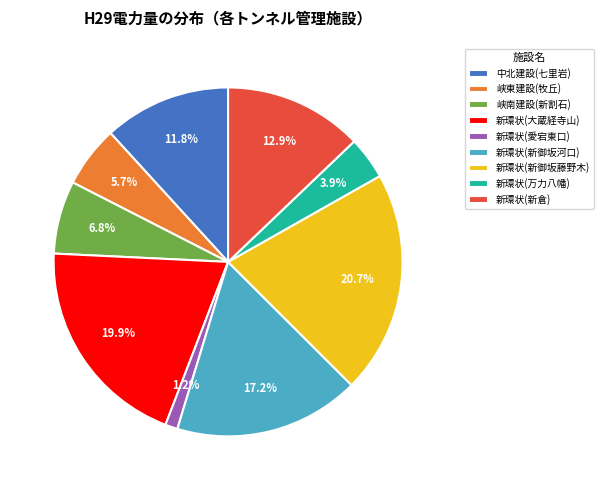

Which category has the biggest portion of the pie?

新環状(新御坂藤野木)